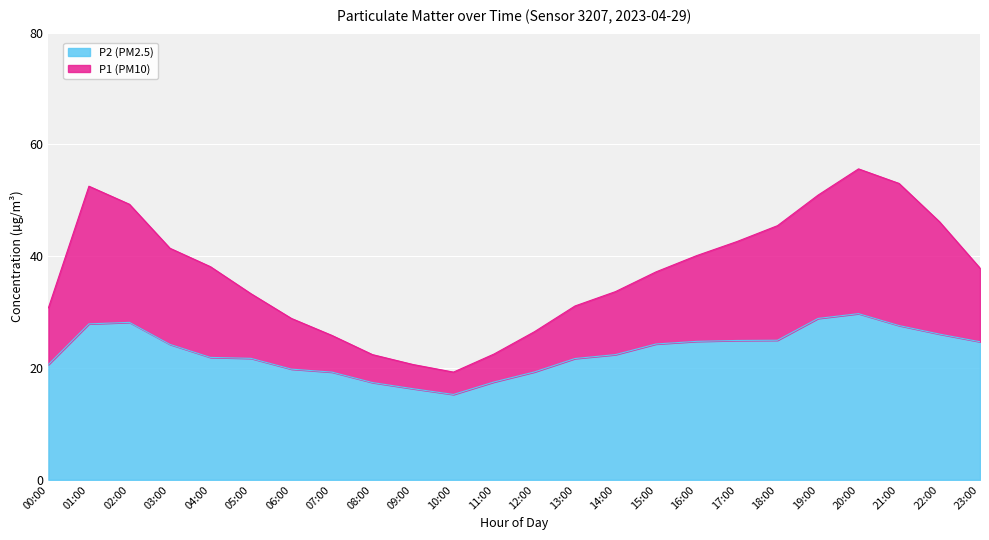

Rank the categories by P2 value from lowest to highest.

10:00, 09:00, 08:00, 11:00, 07:00, 12:00, 06:00, 00:00, 13:00, 05:00, 04:00, 14:00, 03:00, 15:00, 23:00, 16:00, 17:00, 18:00, 22:00, 21:00, 01:00, 02:00, 19:00, 20:00